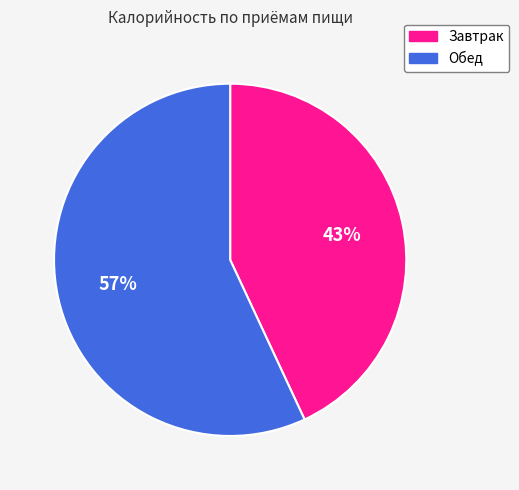

To the nearest percent, what is the combined percentage of Завтрак and Обед?

100%